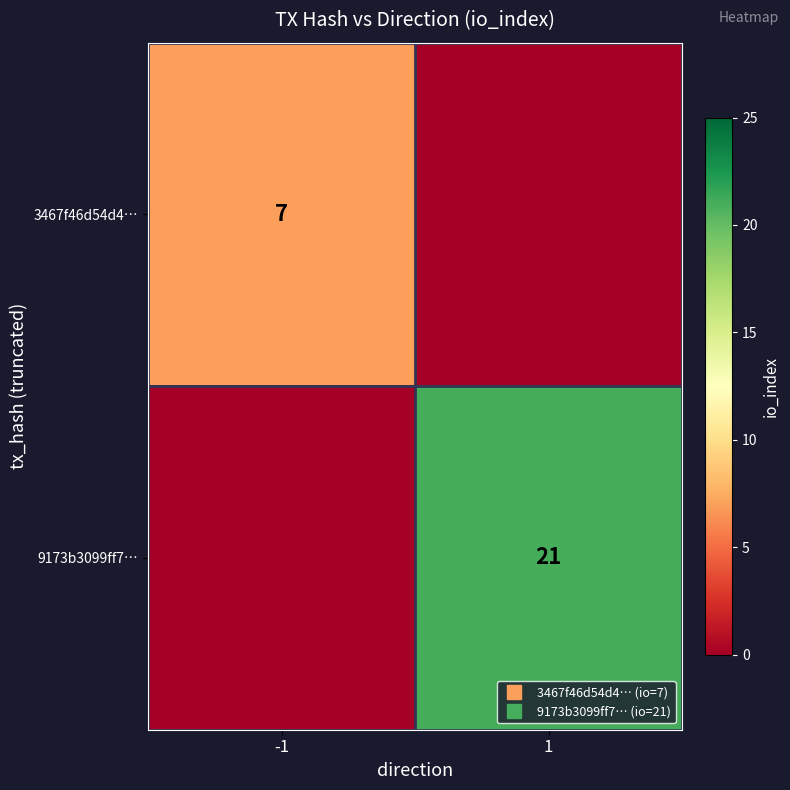

Which has a higher value, -1 or 1?

-1